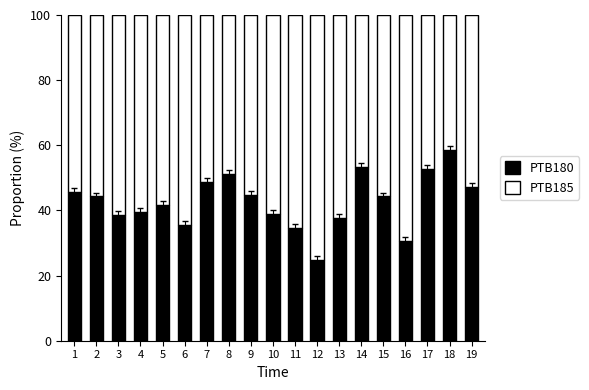

The value of PTB180 at 15 is 24.5. True or false?

False